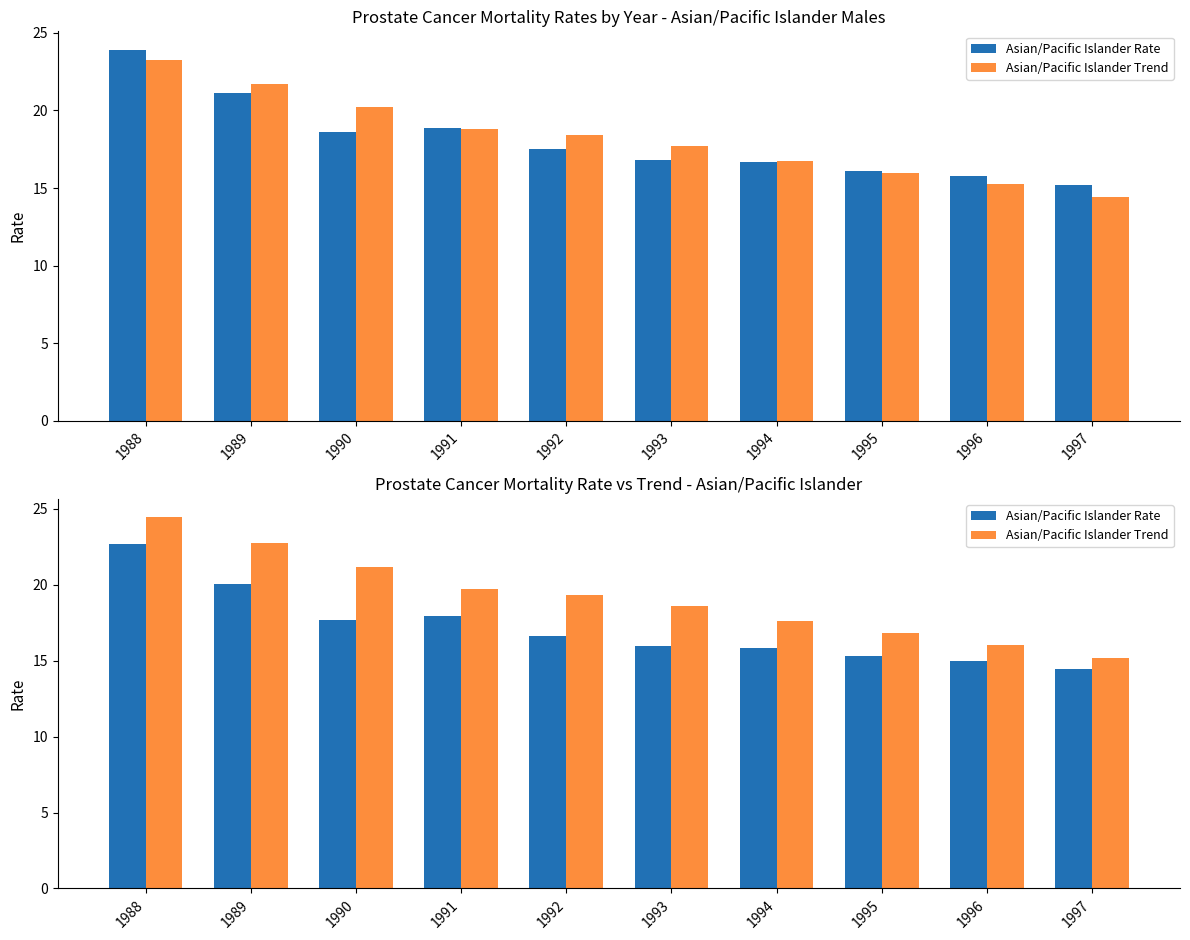

Reading left to right, list all the values displayed in this chart.

Asian/Pacific Islander Rate: 1988=22.7	1989=20.0	1990=17.7	1991=18.0	1992=16.6	1993=16.0	1994=15.9	1995=15.3	1996=15.0	1997=14.4
Asian/Pacific Islander Trend: 1988=24.4	1989=22.8	1990=21.2	1991=19.7	1992=19.3	1993=18.6	1994=17.6	1995=16.8	1996=16.0	1997=15.2